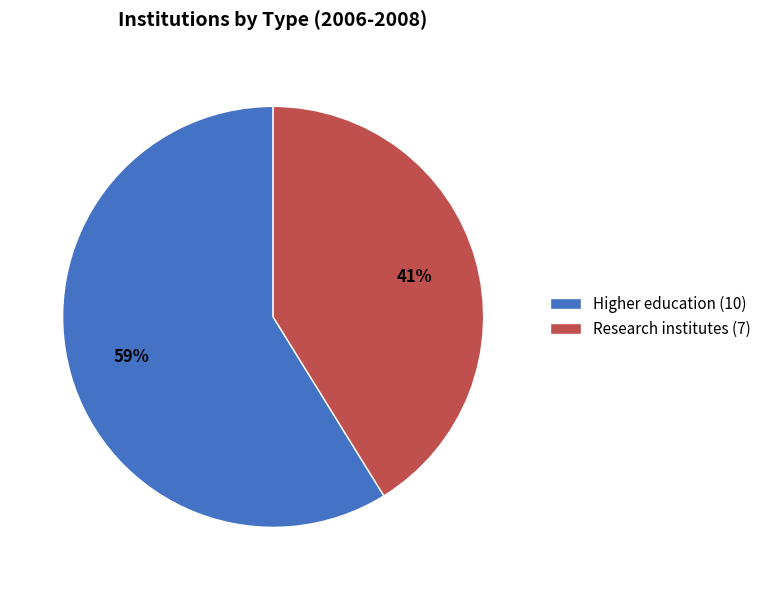

To the nearest percent, what portion does Research institutes represent?

41%